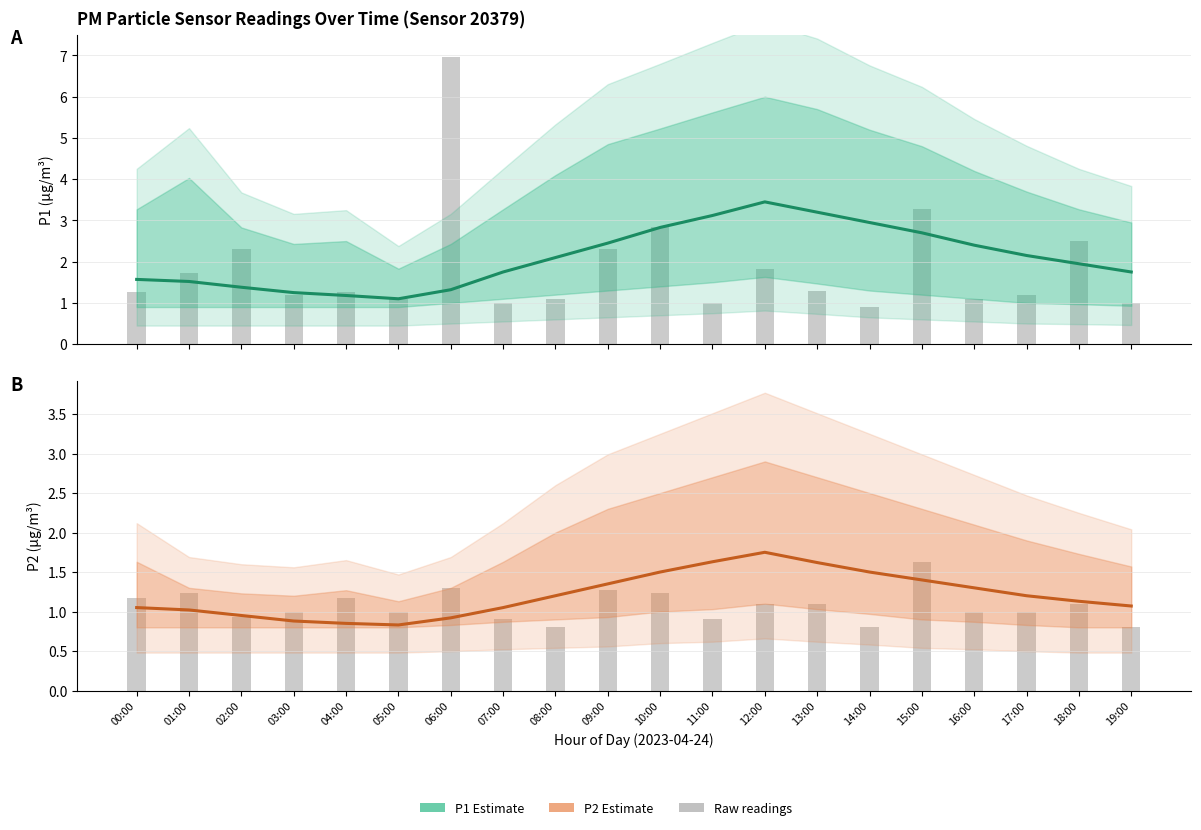

What is the difference between the second highest and second lowest values in the P2 Estimate series?

0.8